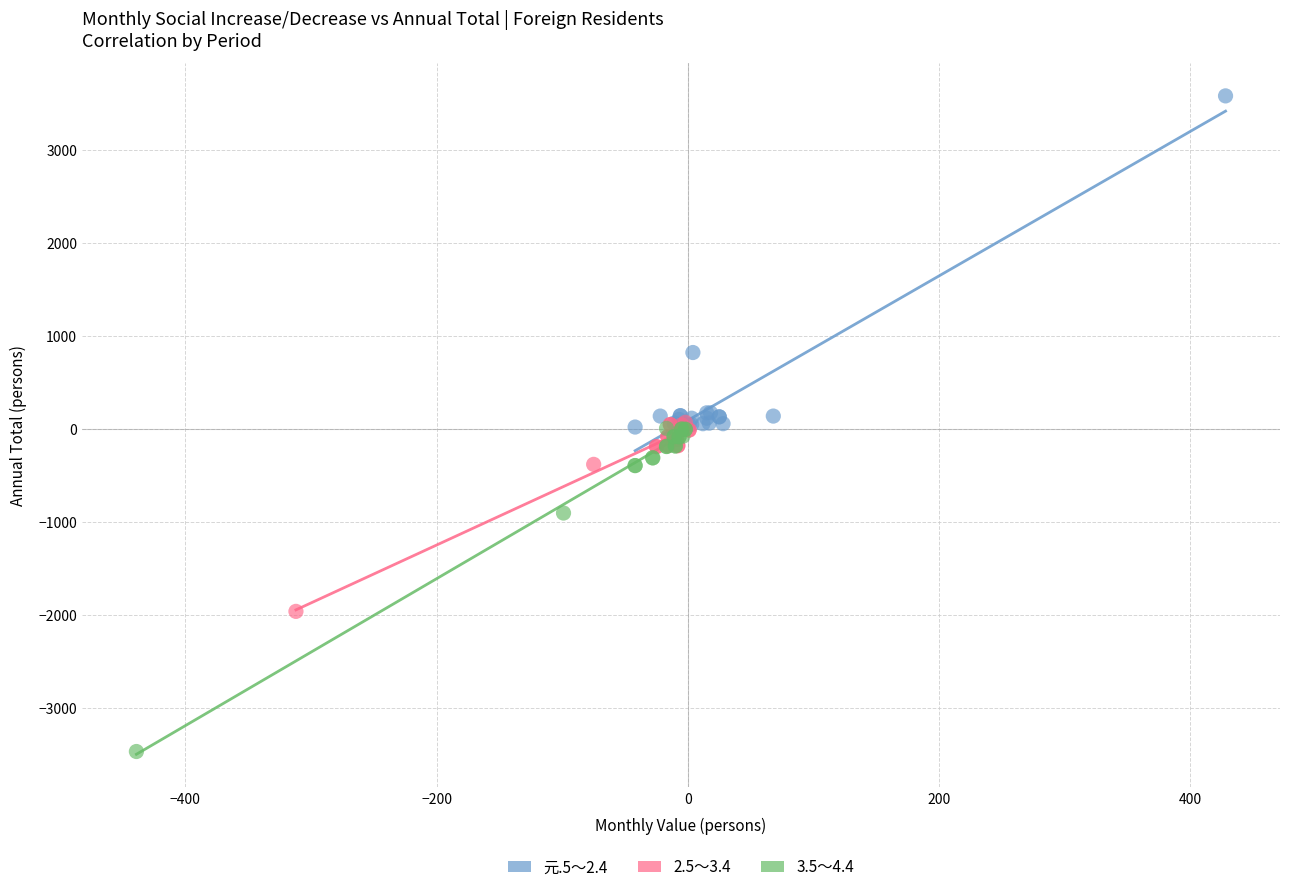

Which series contains the highest Y value?

元.5～2.4